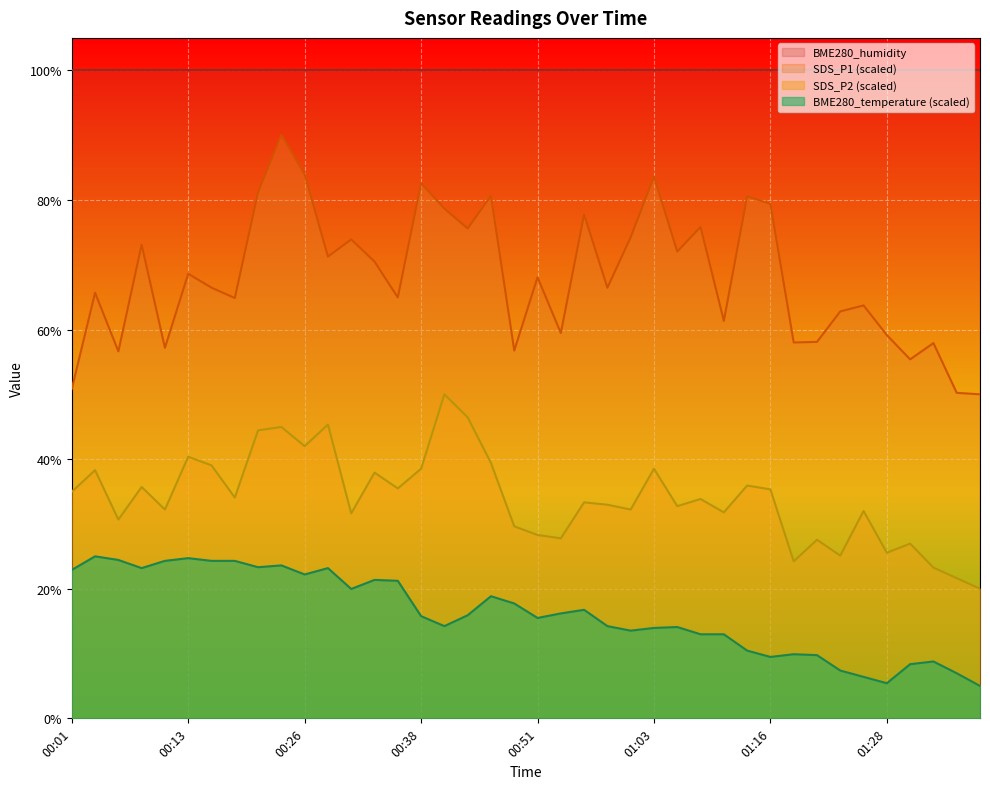

What is the spread (max minus min) of values at 00:23?

66.4